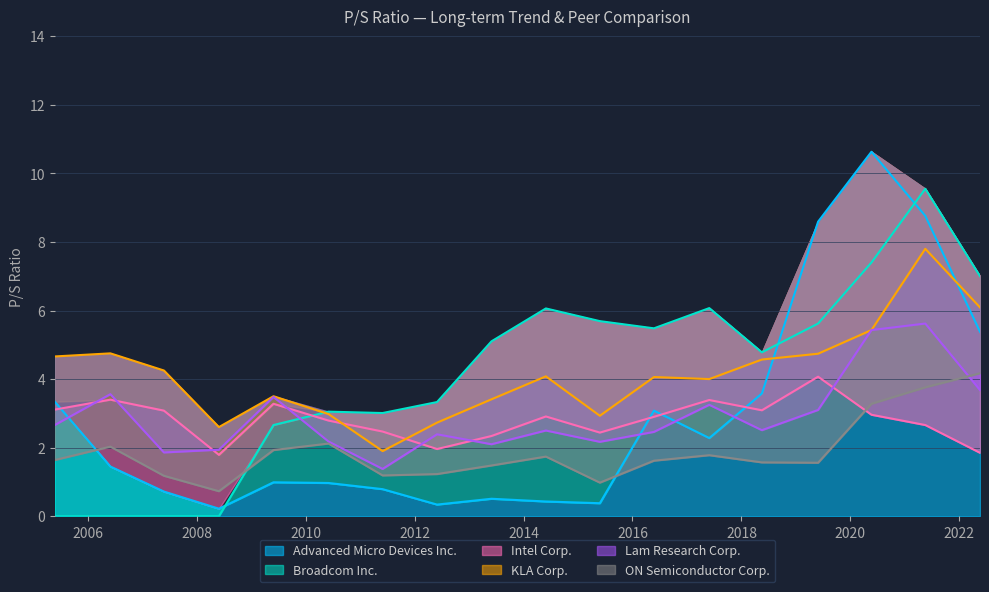

The Advanced Micro Devices Inc. series shows 4.1 at 2017-05-30. True or false?

False